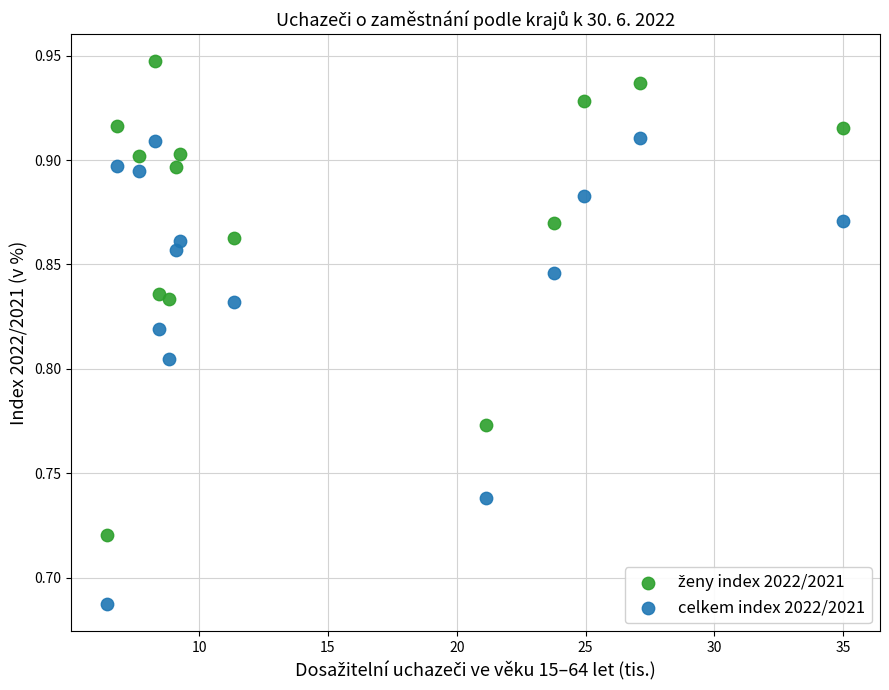

Across all data points, what is the range of Y values (max minus min)?

0.3